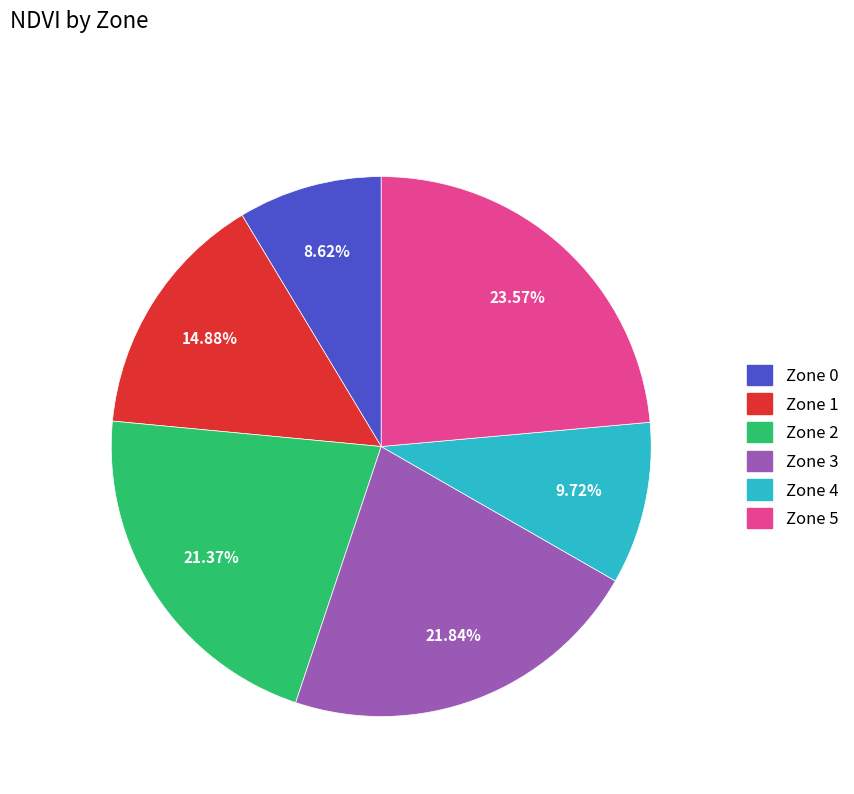

How many slices are in this pie chart?

6